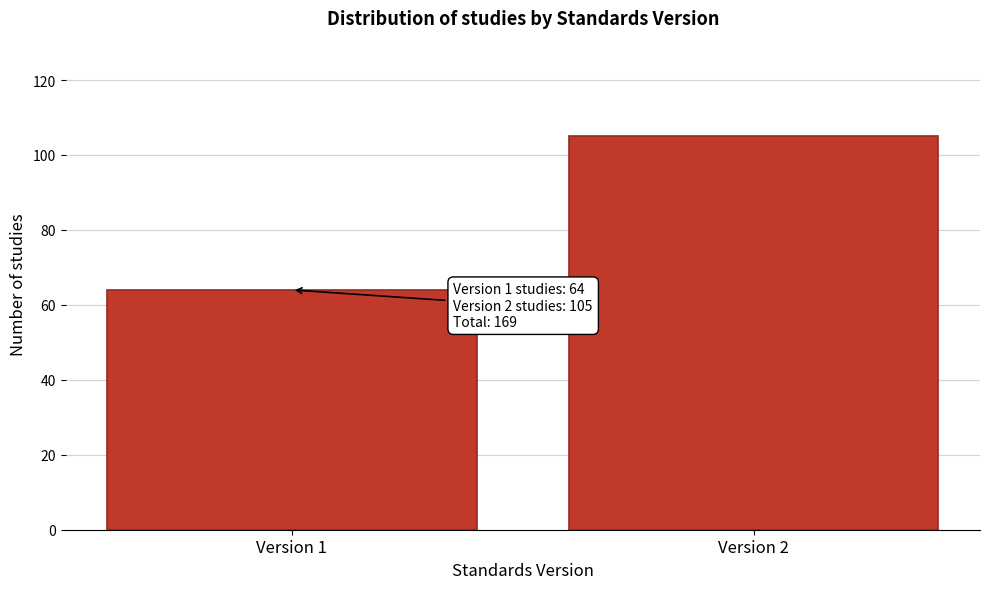

Reading left to right, list all the values displayed in this chart.

64	105